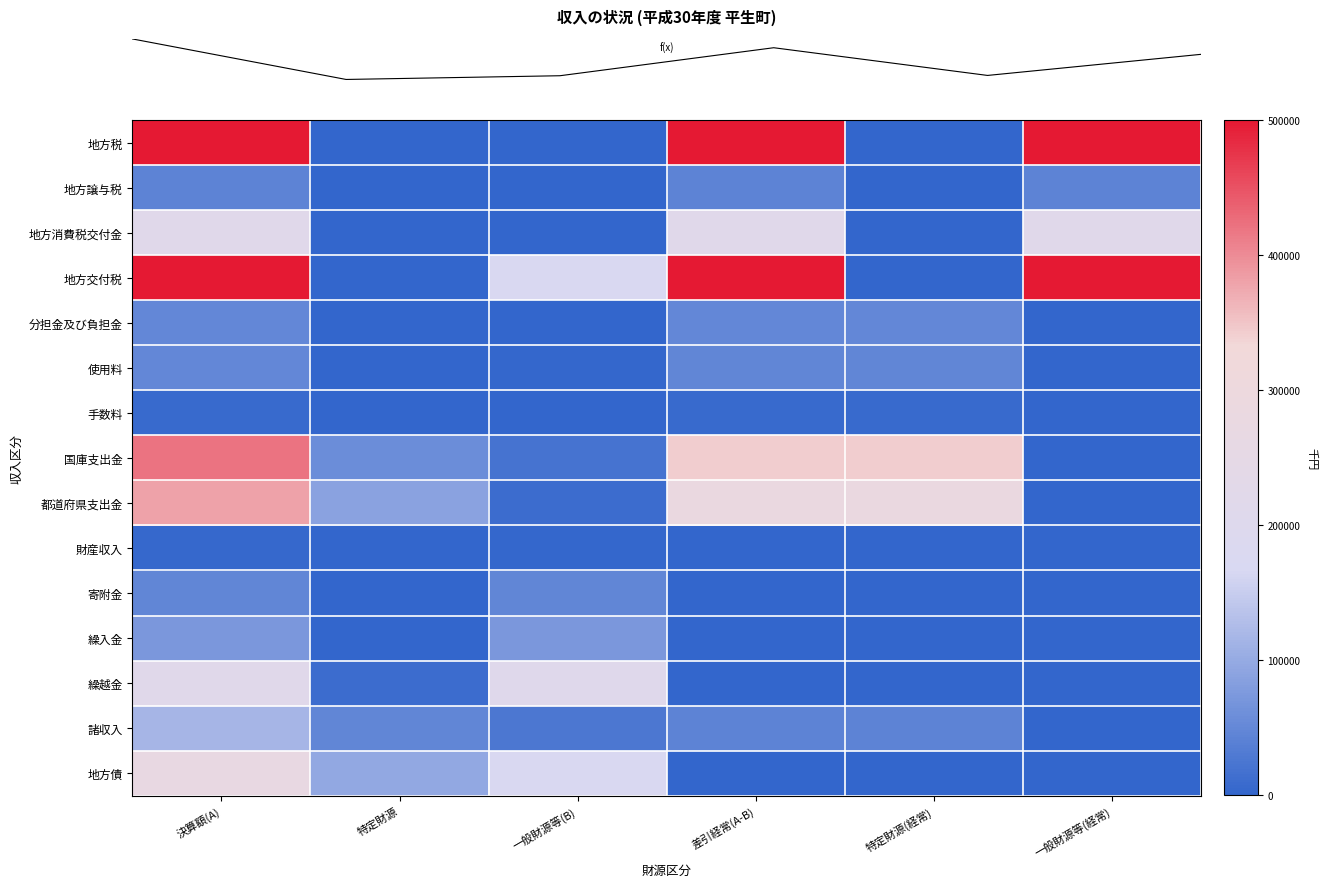

At how many categories does at least one series exceed 1322391?

3